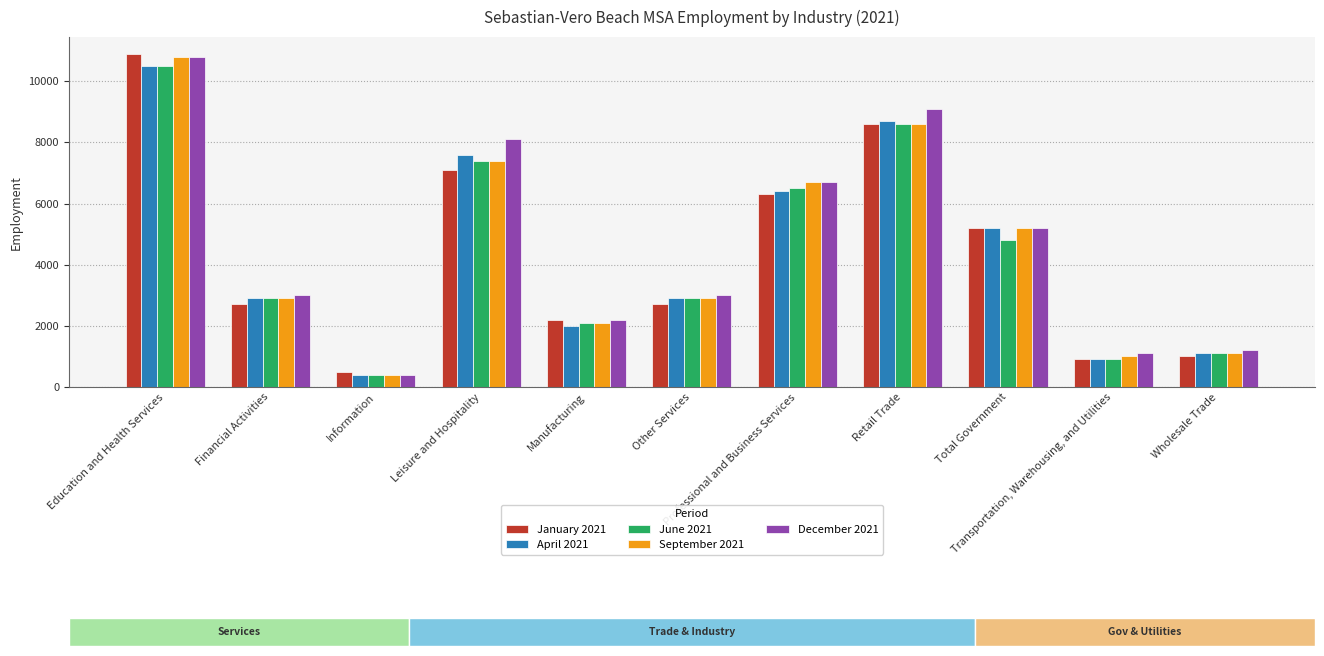

How many bars are there in total?

55